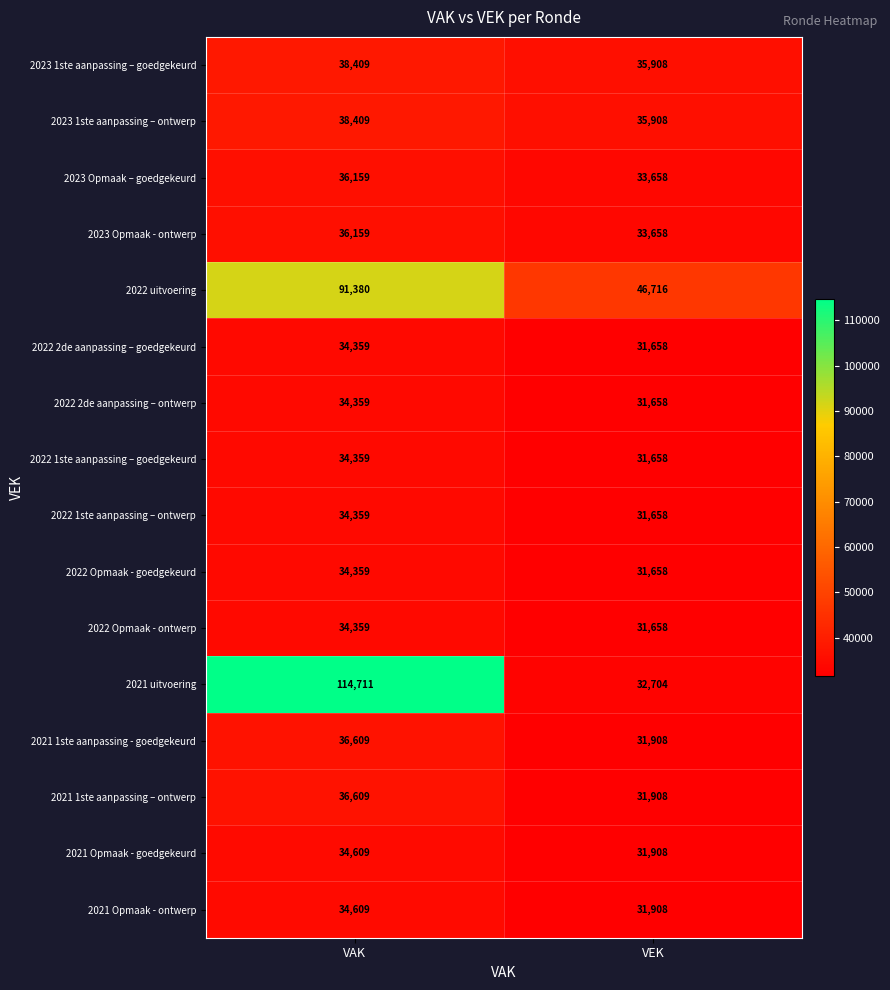

The value of 2021 1ste aanpassing - goedgekeurd at VAK is 8324. True or false?

False